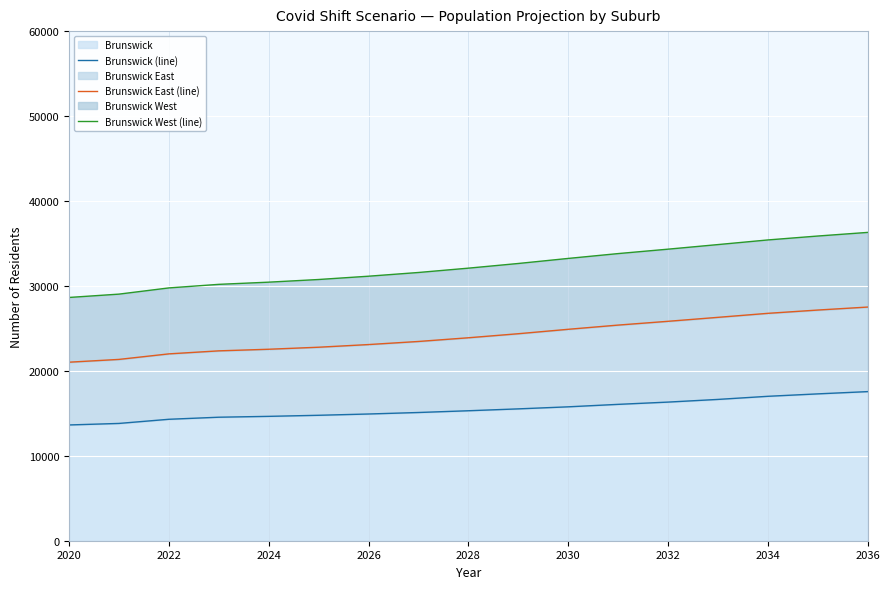

What is the maximum value for Brunswick?

17554.8